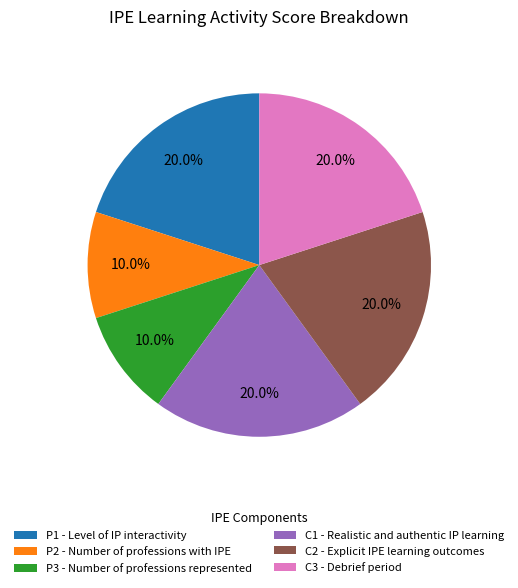

Count the number of slices in the pie.

6